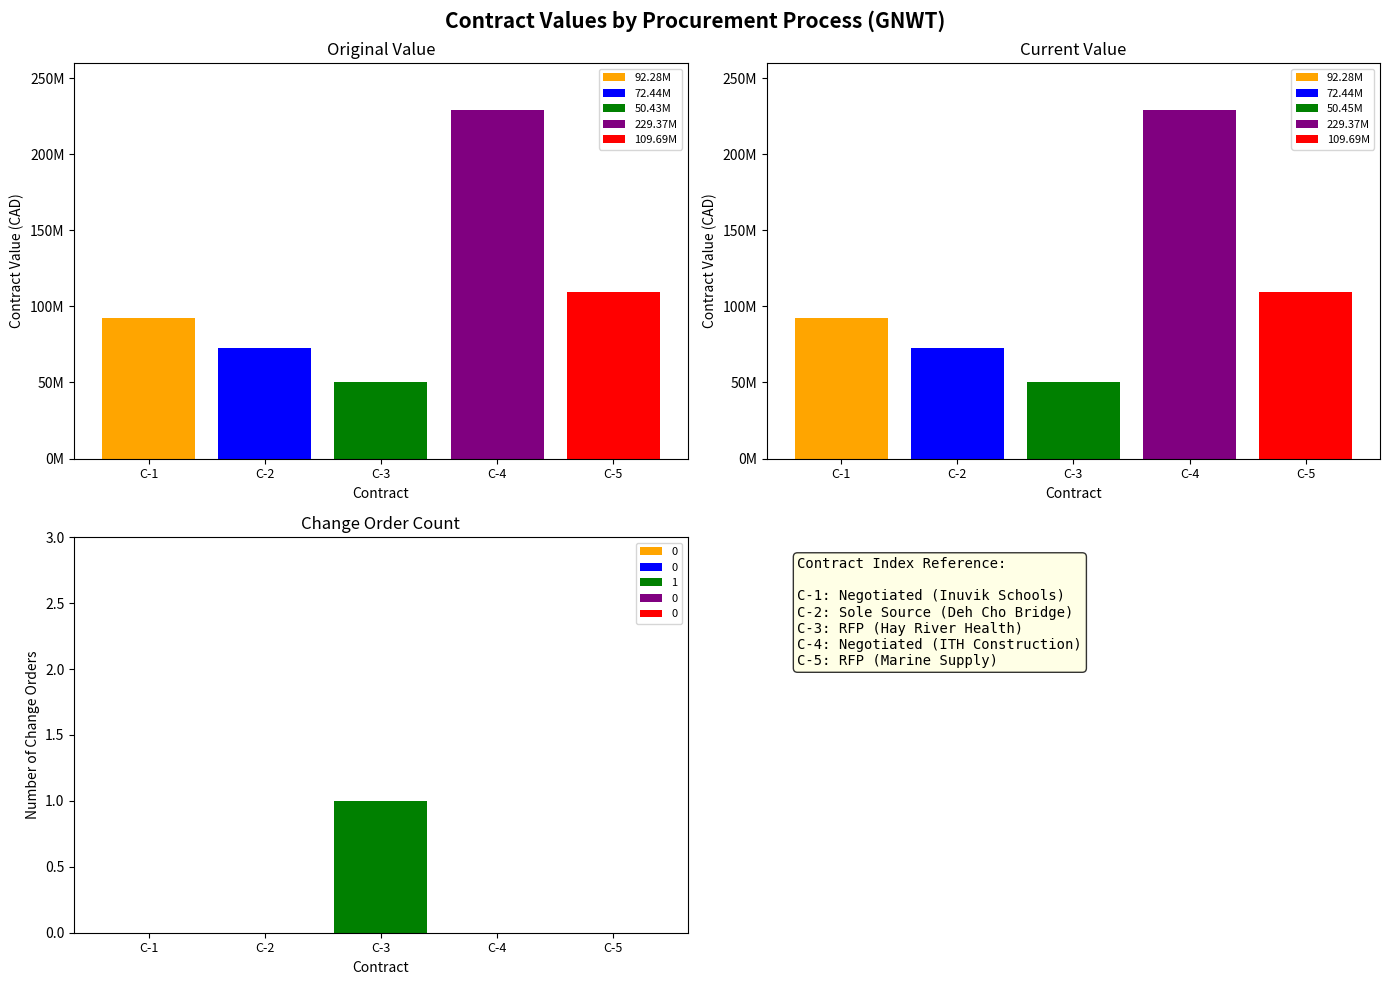

Reading left to right, extract all data points from this chart.

original_value: 92277197.0	72444969.0	50430000.0	229374576.0	109694959.0
current_value: 92277197.0	72444969.0	50449032.5	229374576.0	109694959.0
change_order_count: 0.0	0.0	1.0	0.0	0.0